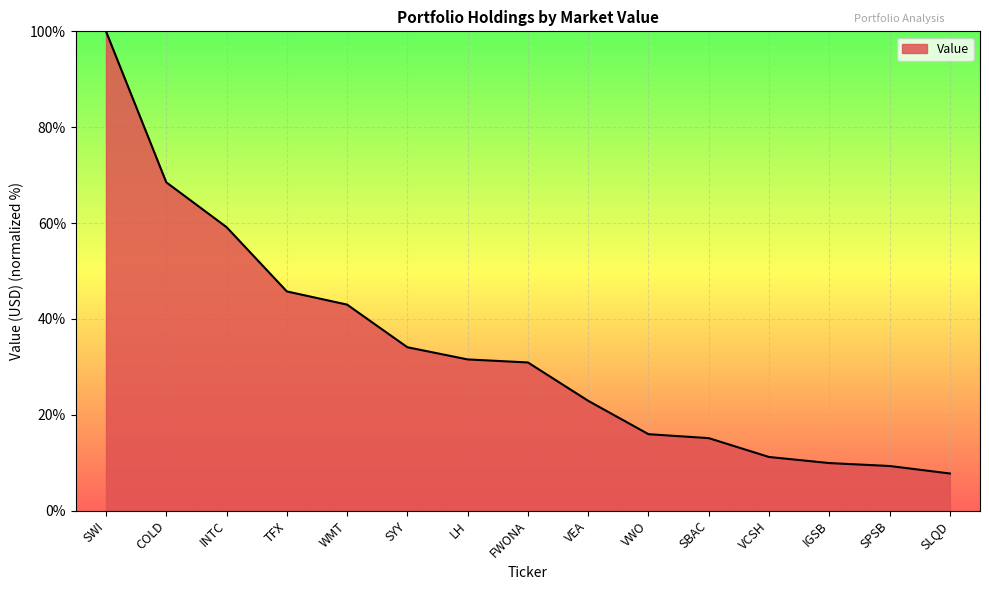

What position from the left is LH?

7